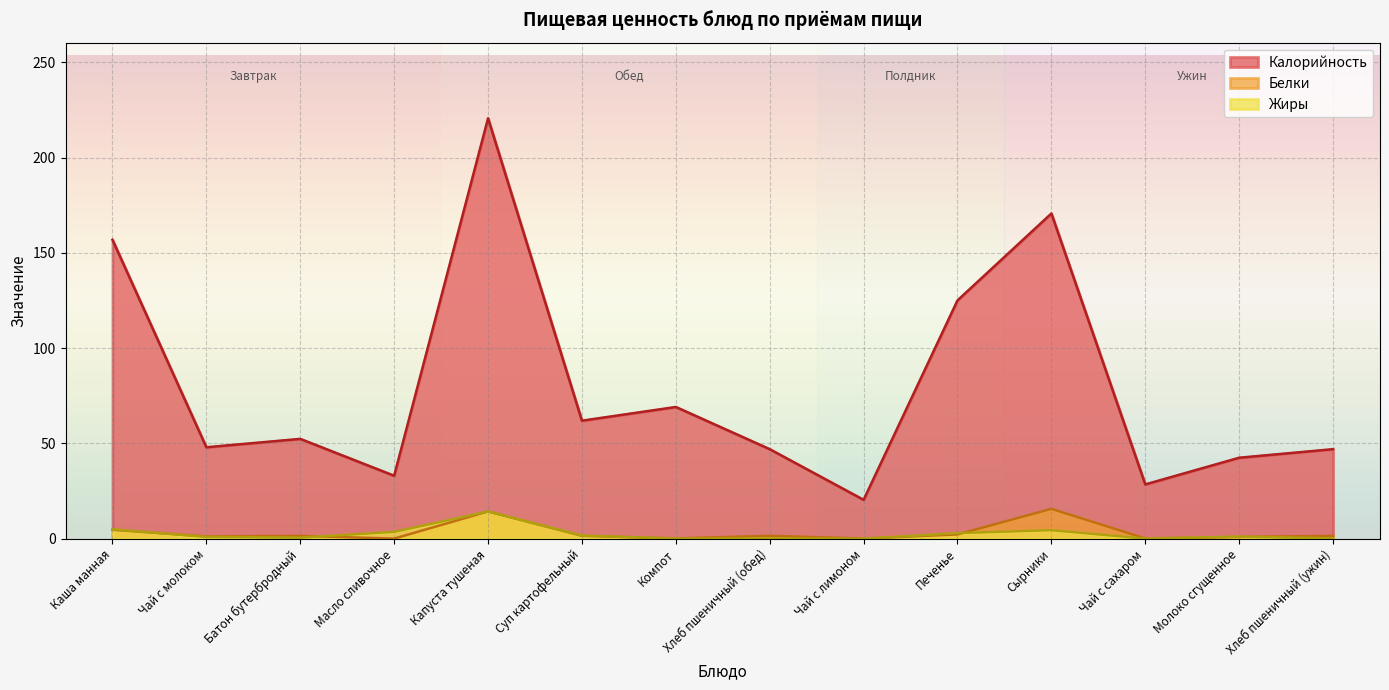

Which series has the largest total across all categories?

Калорийность